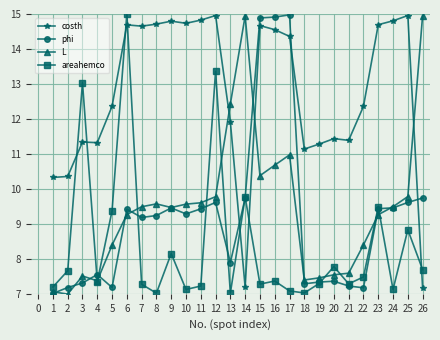

Where is the first local minimum for L?

2